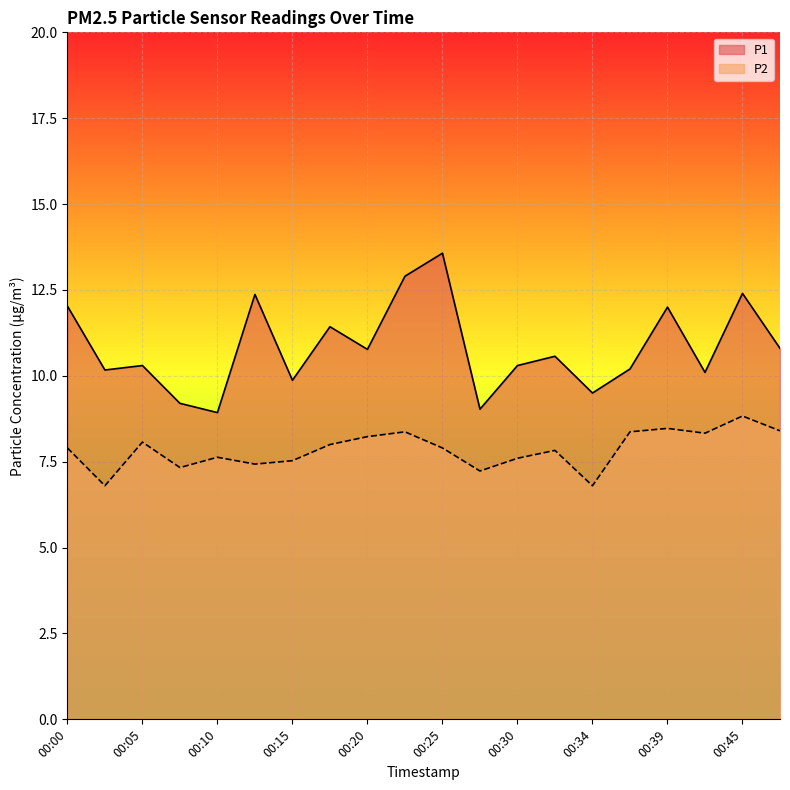

At which label does P1 reach its minimum?

00:10